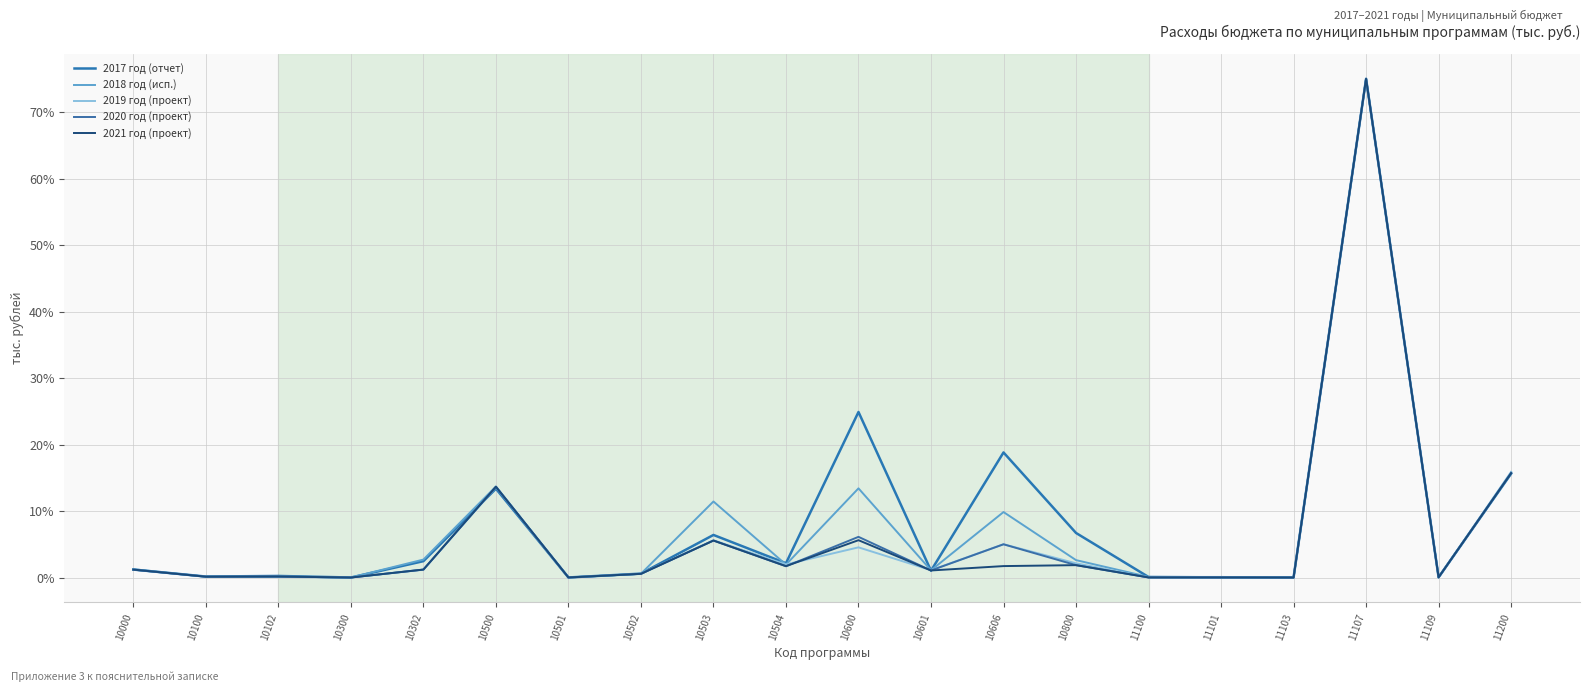

Which series has the largest total across all categories?

2017 год (отчет)